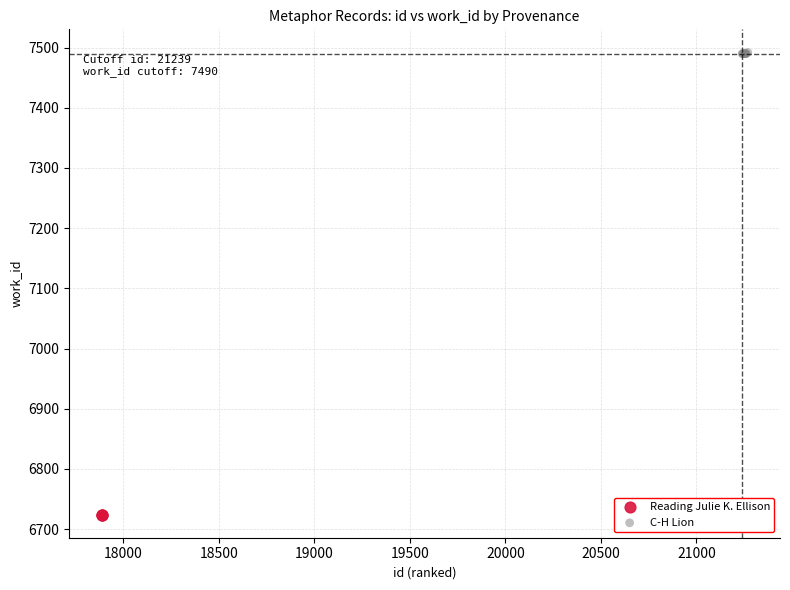

Which series contains the lowest Y value?

Reading Julie K. Ellison